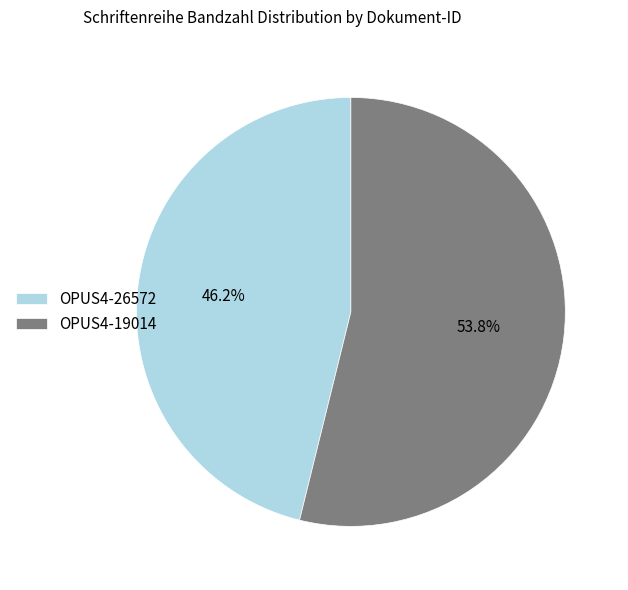

Rank the categories by value from lowest to highest.

OPUS4-26572, OPUS4-19014